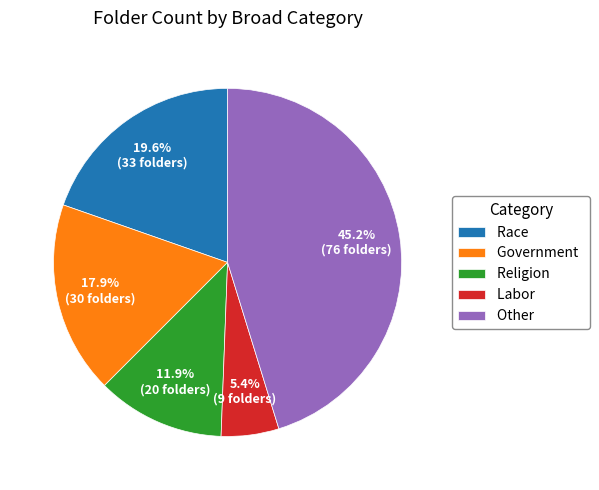

To the nearest percent, what percentage of the pie is Government?

18%